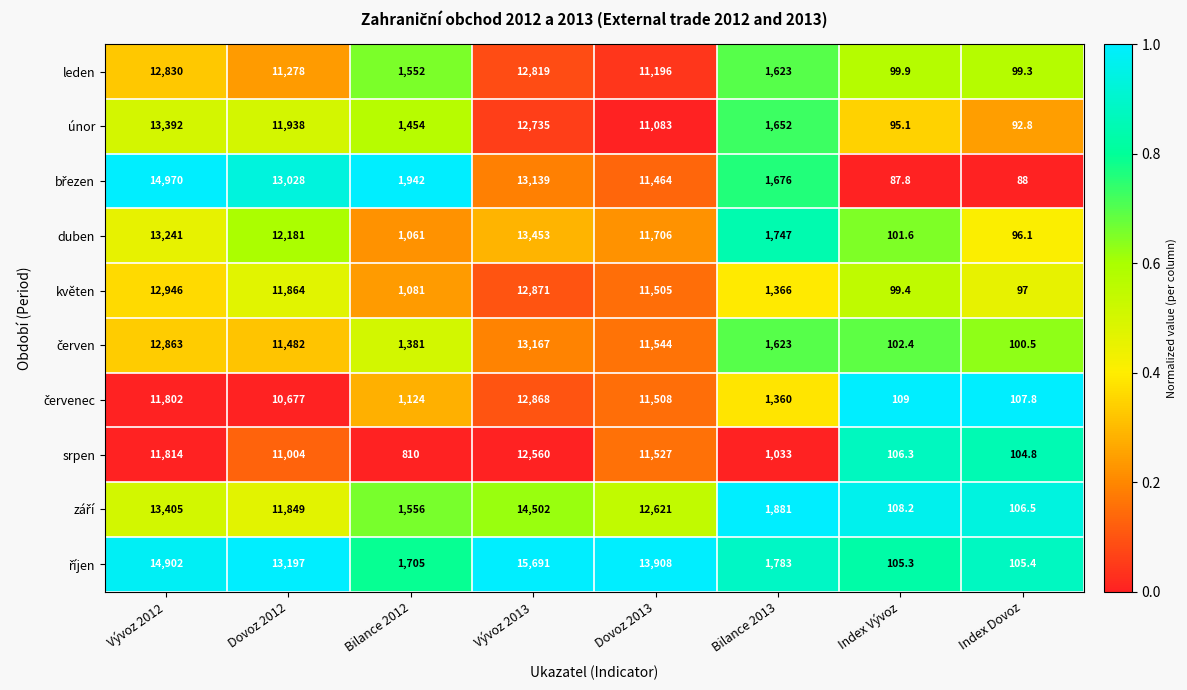

What value does the srpen series have at Bilance 2013?

1033.0